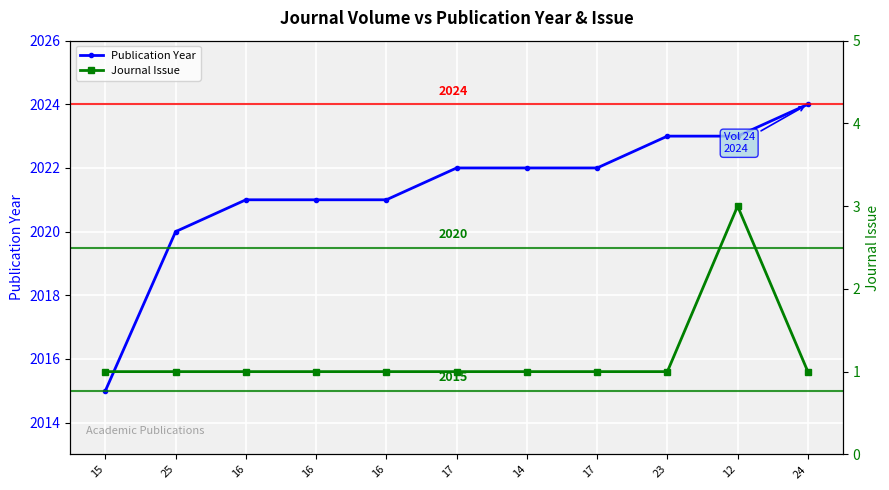

The value of Journal Issue at 23 is 1. True or false?

True